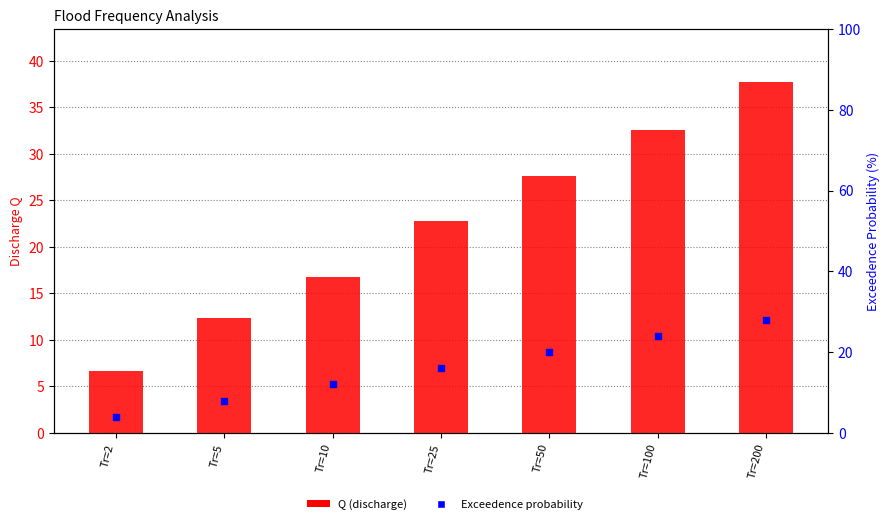

Is the value of Exceedence probability at Tr=25 greater than the value of Q (discharge) at Tr=200?

No